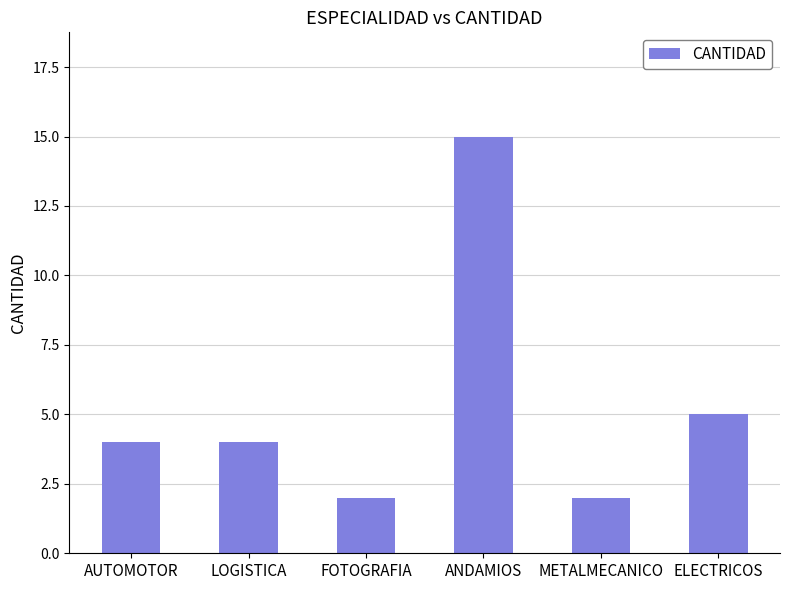

What is the change in value from LOGISTICA to ELECTRICOS?

+1